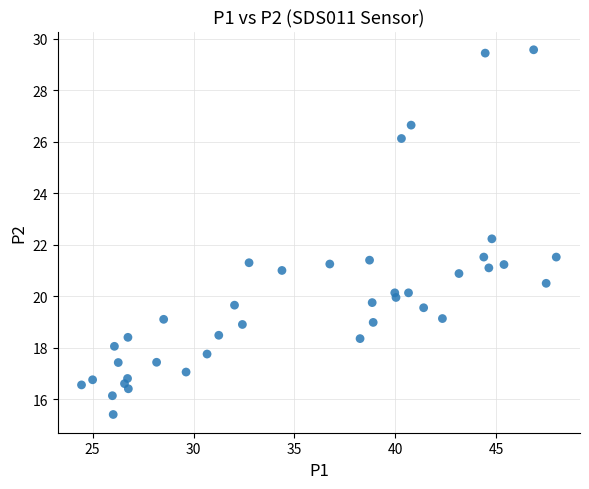

What is the range of X values (max minus min)?

23.5